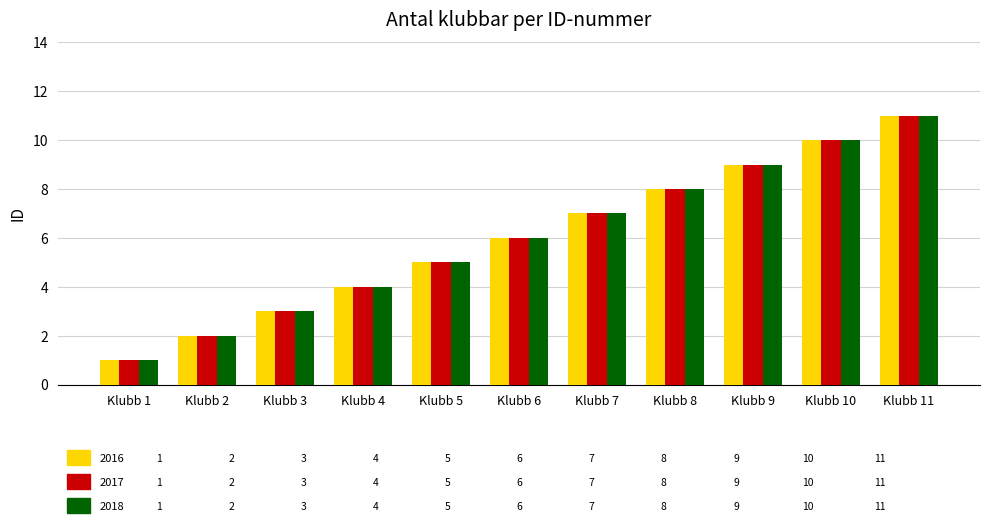

How many series are shown in this chart?

3